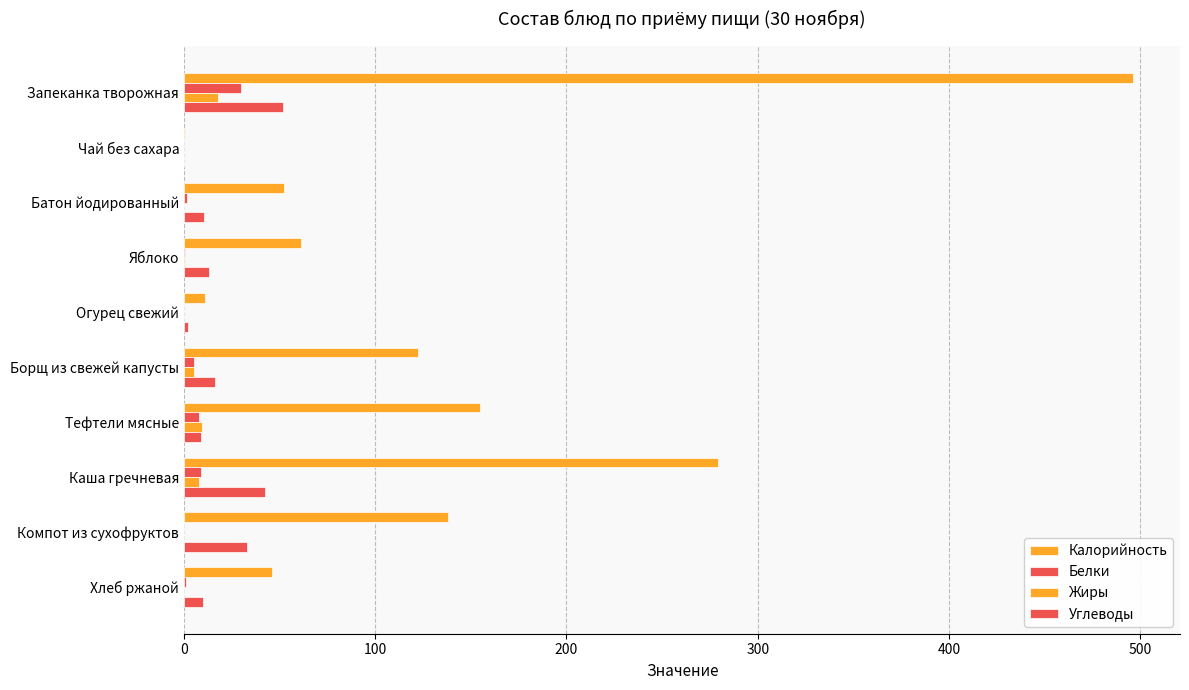

Reading left to right, extract all data points from this chart.

Калорийность: 496.0	0.3	52.4	61.0	11.0	122.2	154.9	279.0	138.0	46.0
Белки: 30.0	0.0	1.6	0.6	0.0	5.0	7.7	8.7	0.2	1.3
Жиры: 18.0	0.0	0.2	0.6	0.0	5.0	9.6	7.8	0.1	0.2
Углеводы: 52.0	0.0	10.3	13.0	2.0	16.0	9.0	42.6	33.0	9.9